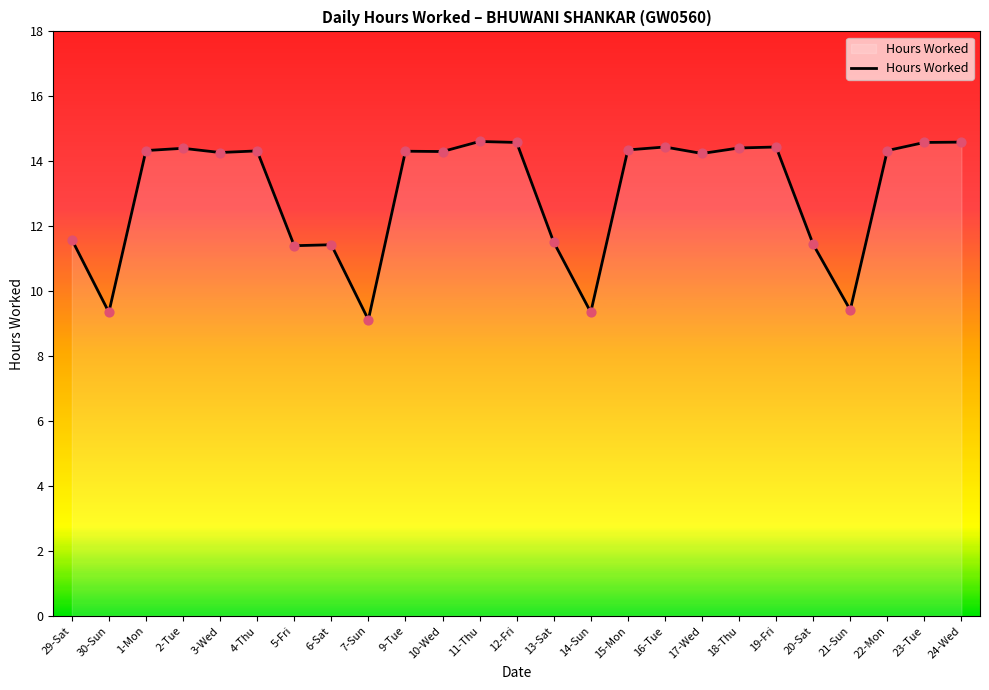

Between 19-Fri and 21-Sun, which is larger?

19-Fri